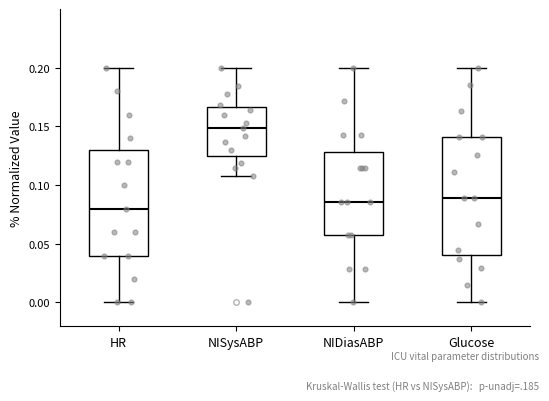

Which box is the tallest, from its lower edge to its upper edge?

Glucose